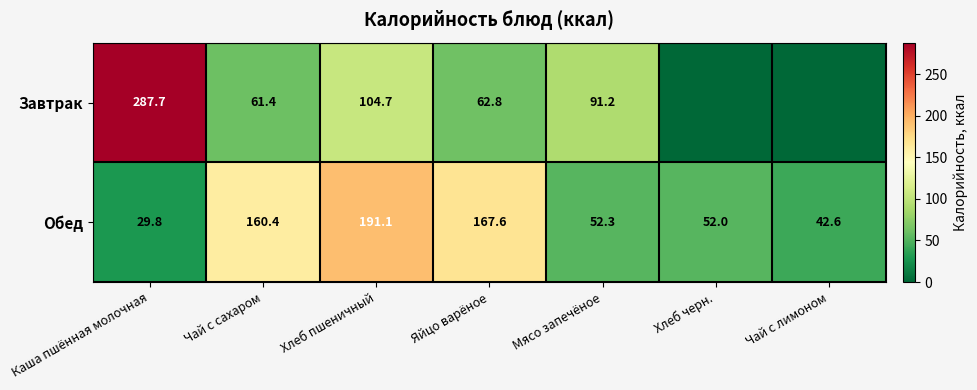

Rank the series at Каша пшённая молочная from lowest to highest value.

Обед, Завтрак